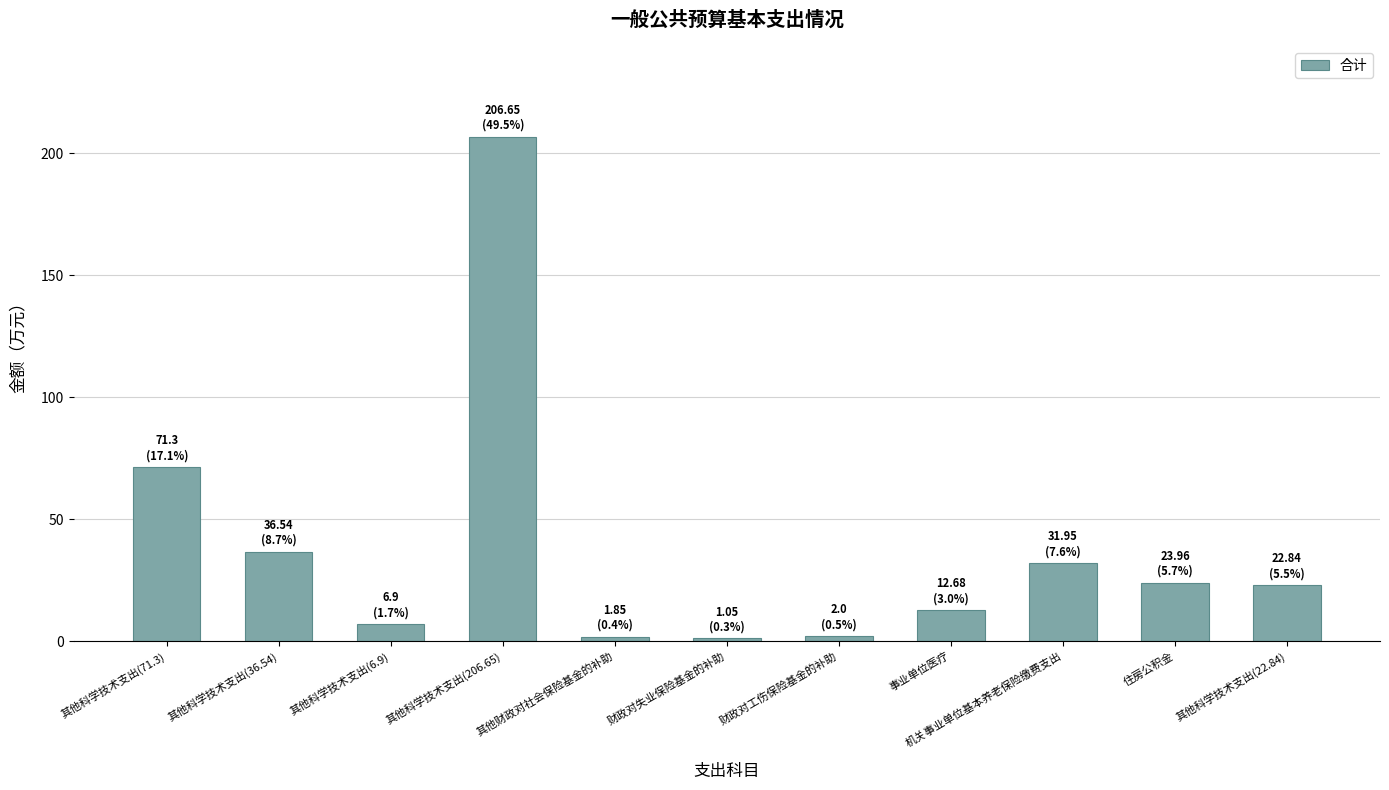

At which label does the data first exceed 22?

其他科学技术支出(71.3)